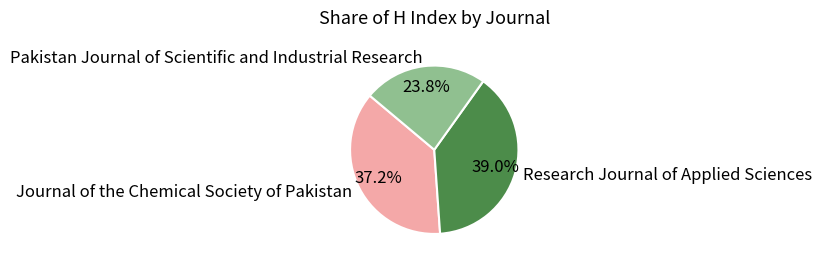

To the nearest percent, what is the combined percentage of Pakistan Journal of Scientific and Industrial Research and Journal of the Chemical Society of Pakistan?

61%